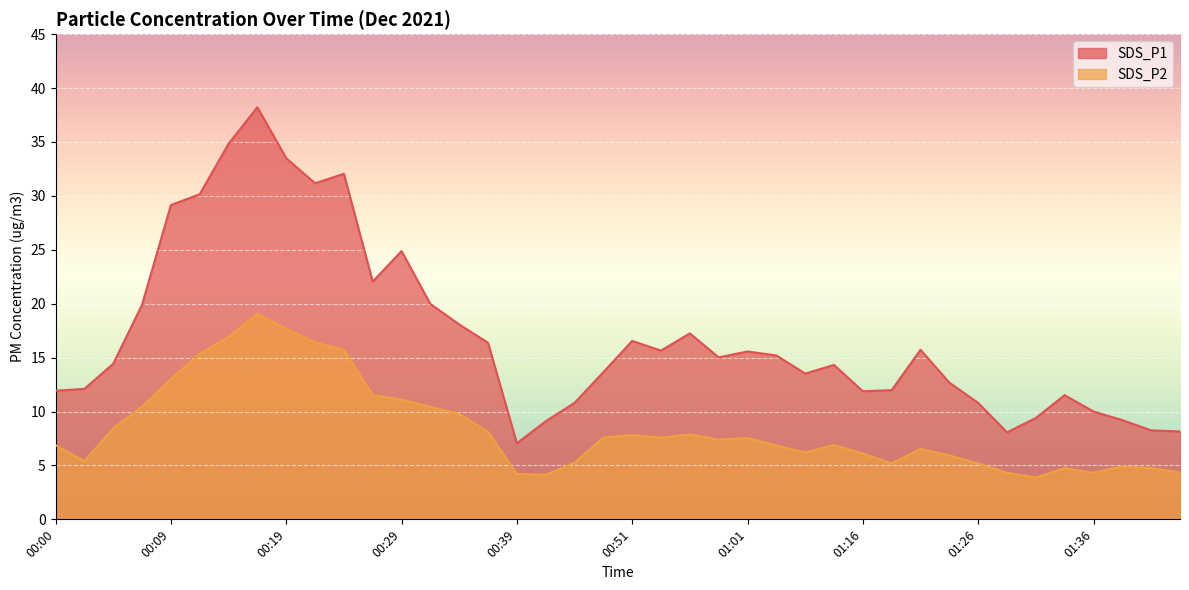

List the series in order of their peak value, lowest first.

SDS_P2, SDS_P1